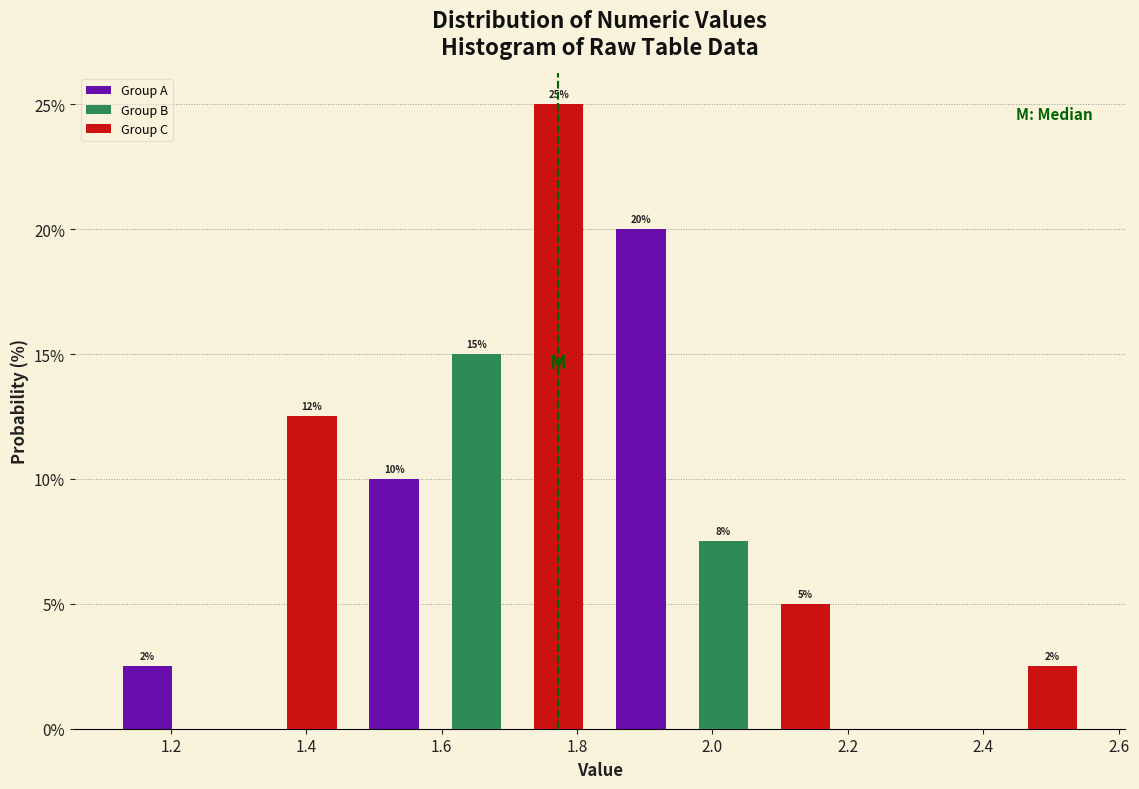

Over which range of the x-axis is the bar tallest?

1.72 to 1.84